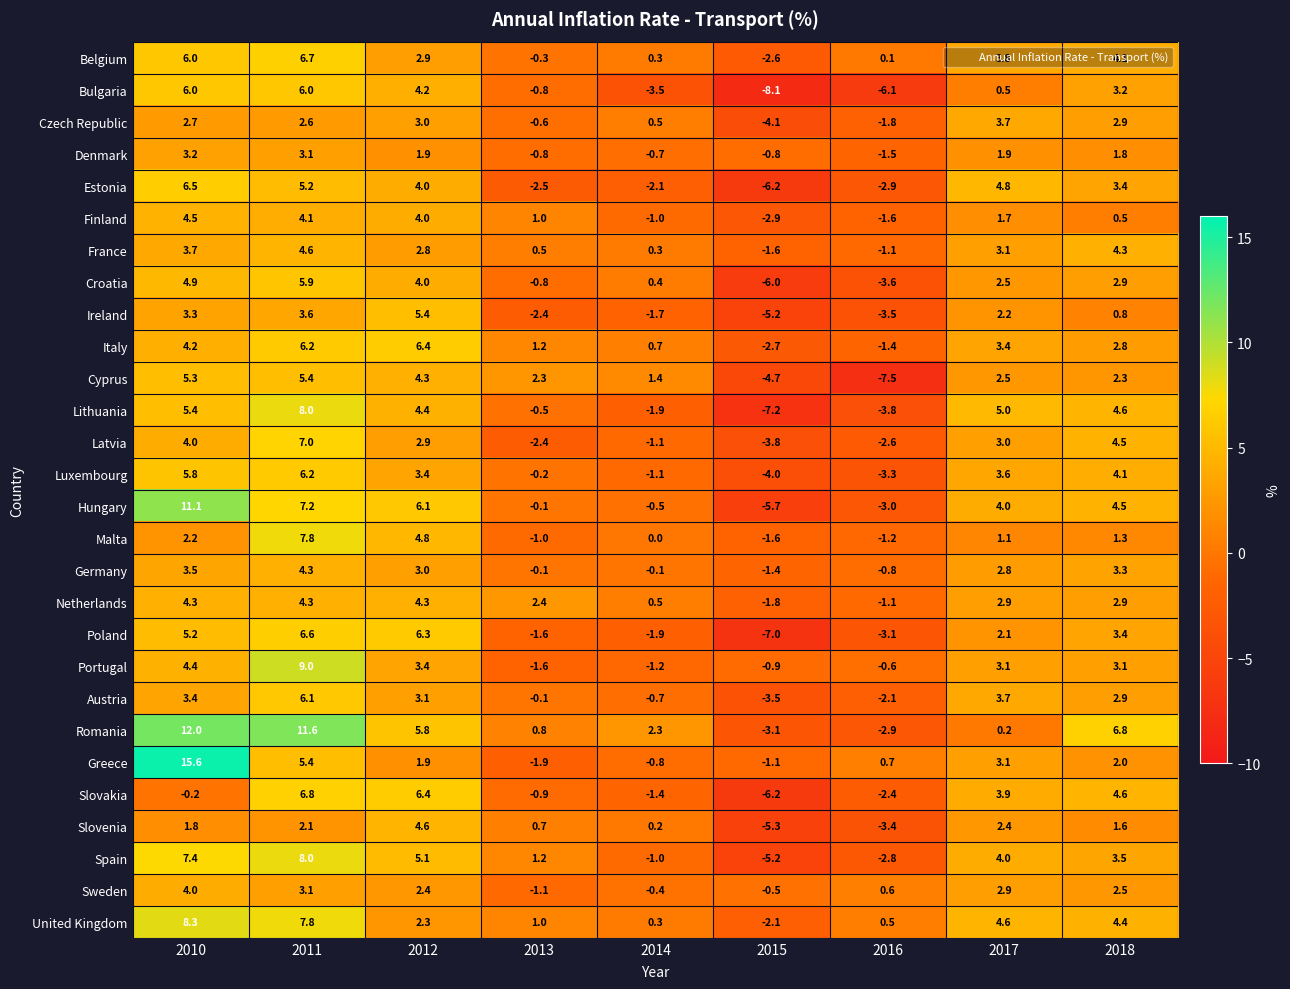

What is the difference between the highest and lowest values at 2014?

5.8